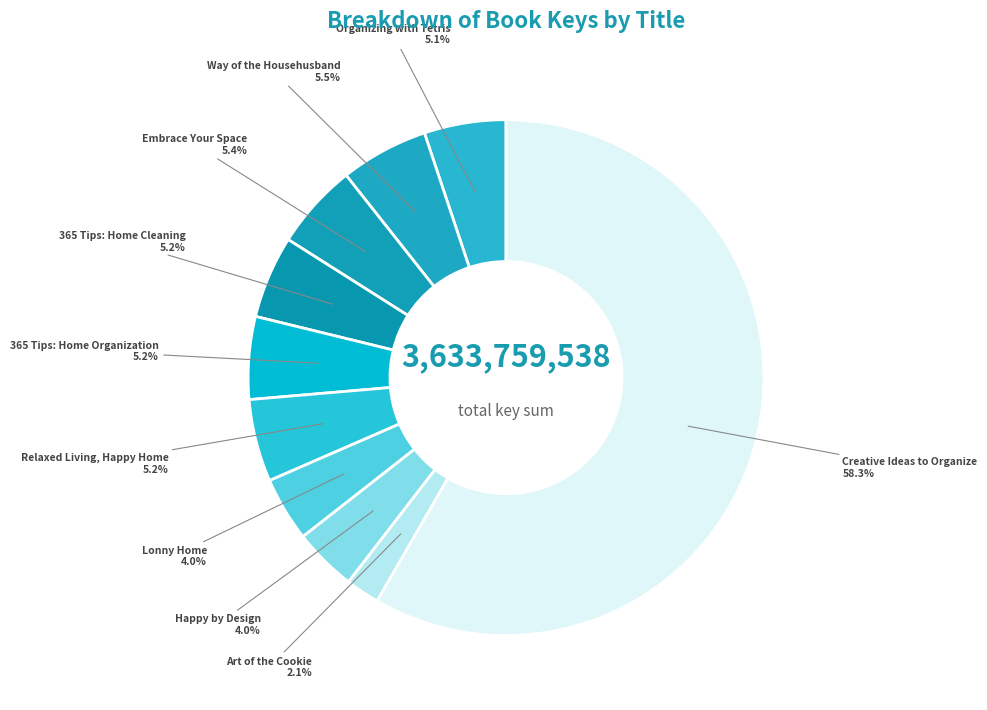

Approximately how many times larger is the value at Happy by Design compared to 365 Tips: Home Cleaning?

0.8